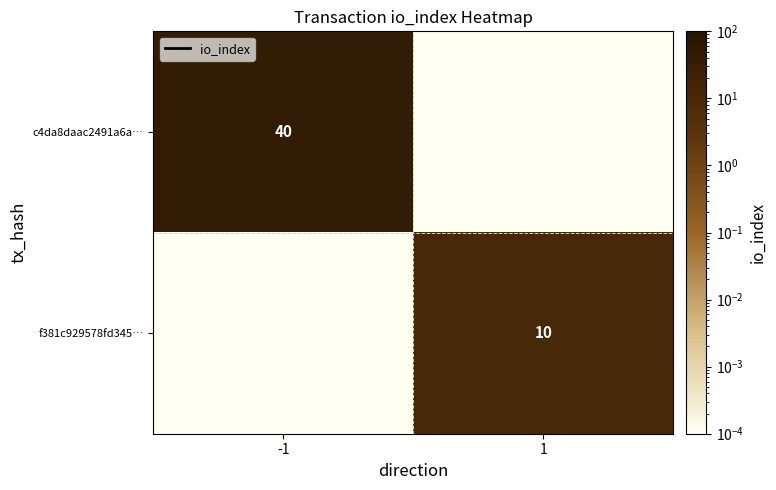

At how many categories does at least one series exceed 20?

1